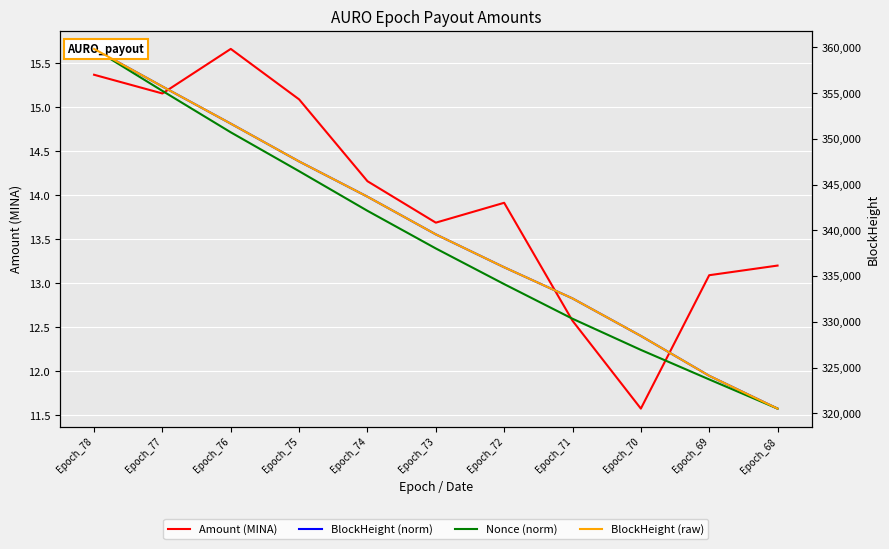

Which series ends up on top after the final intersection of Amount (MINA) and Nonce (norm)?

Amount (MINA)